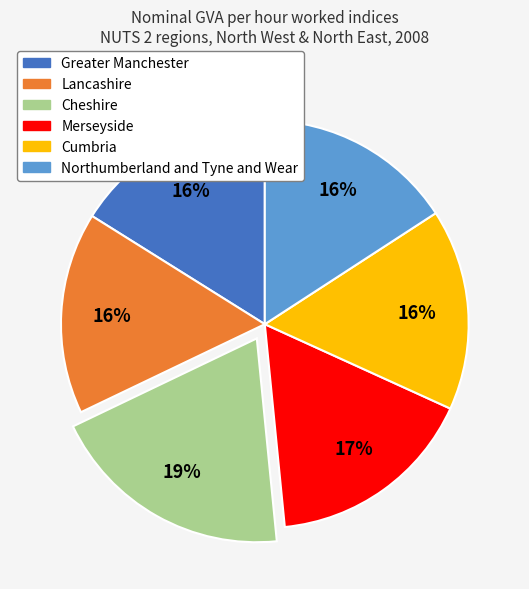

Does Greater Manchester account for over 50% of the chart?

No